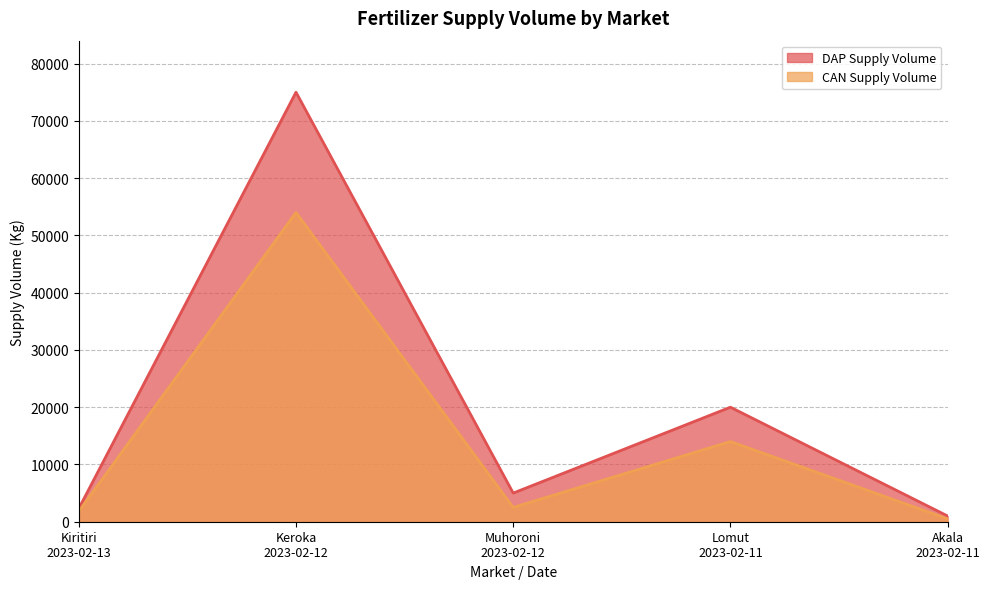

How many distinct data groups are displayed?

2